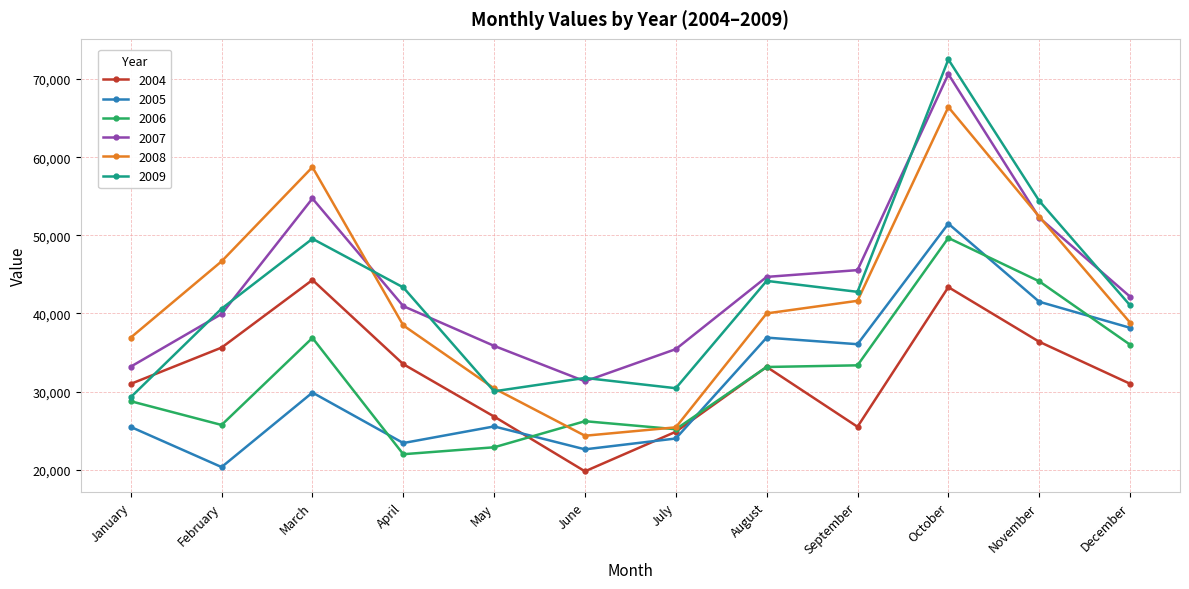

Which series has the widest spread of values?

2009